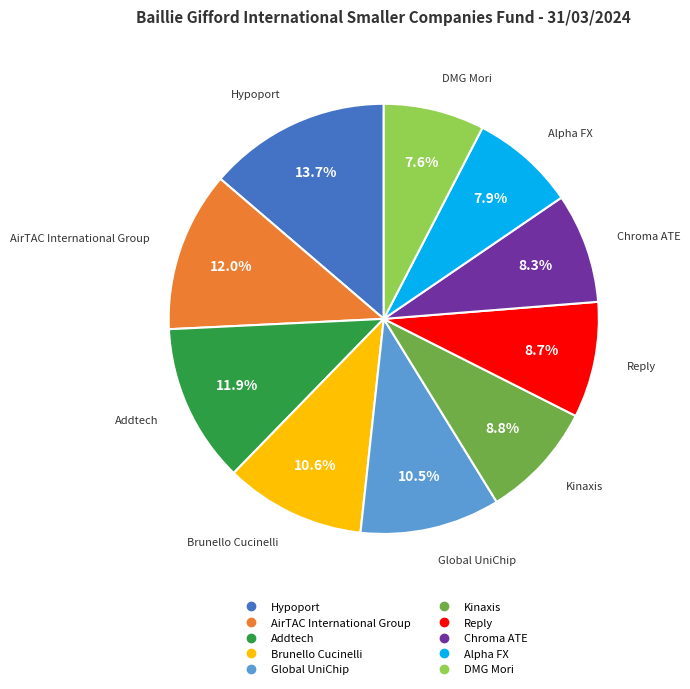

How much of the chart is everything except Chroma ATE?

91.7%